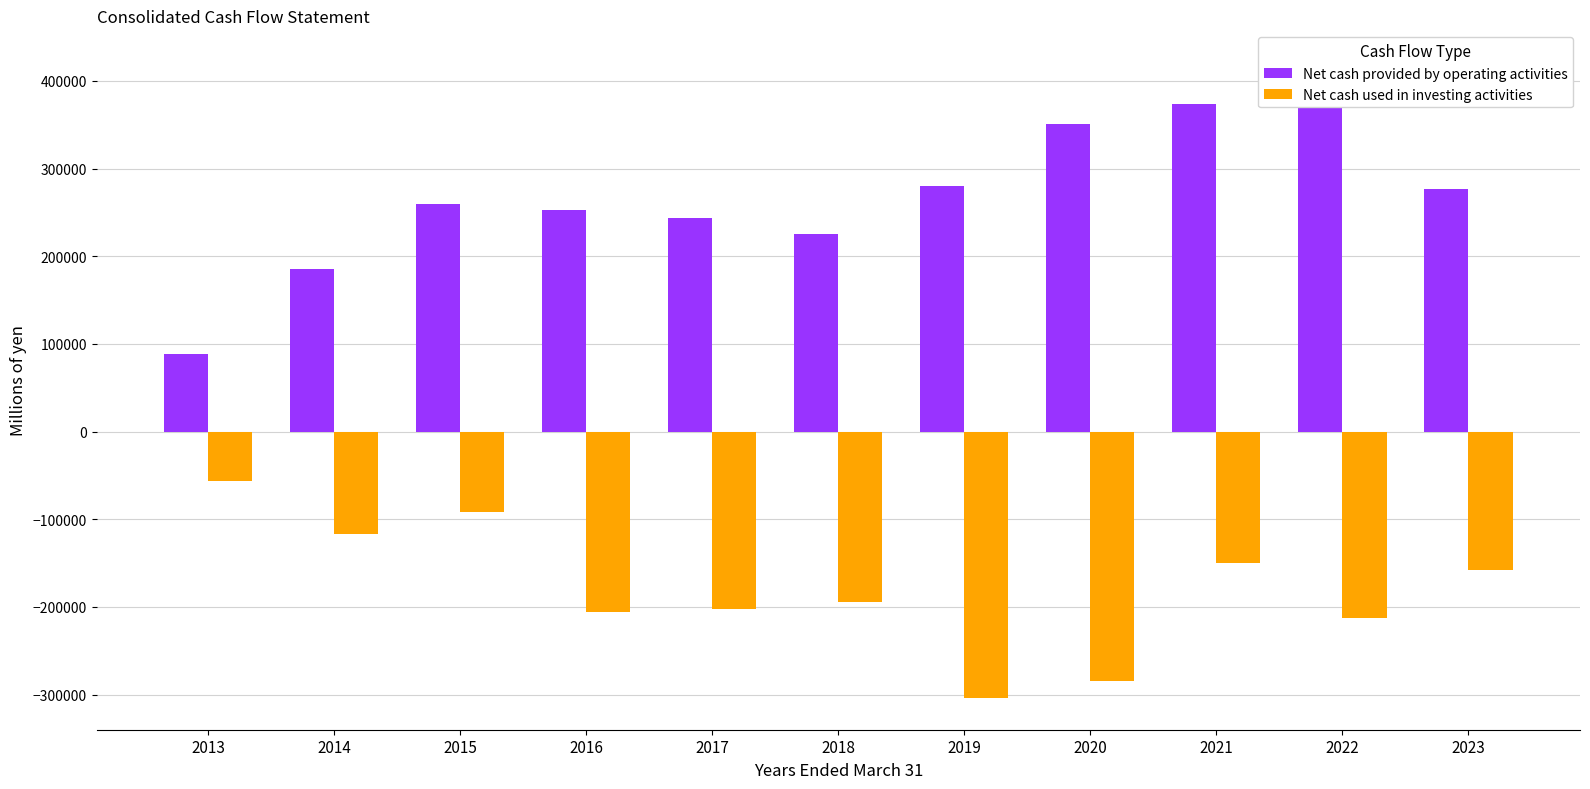

What are all the series names shown in the legend?

Net cash provided by operating activities, Net cash used in investing activities